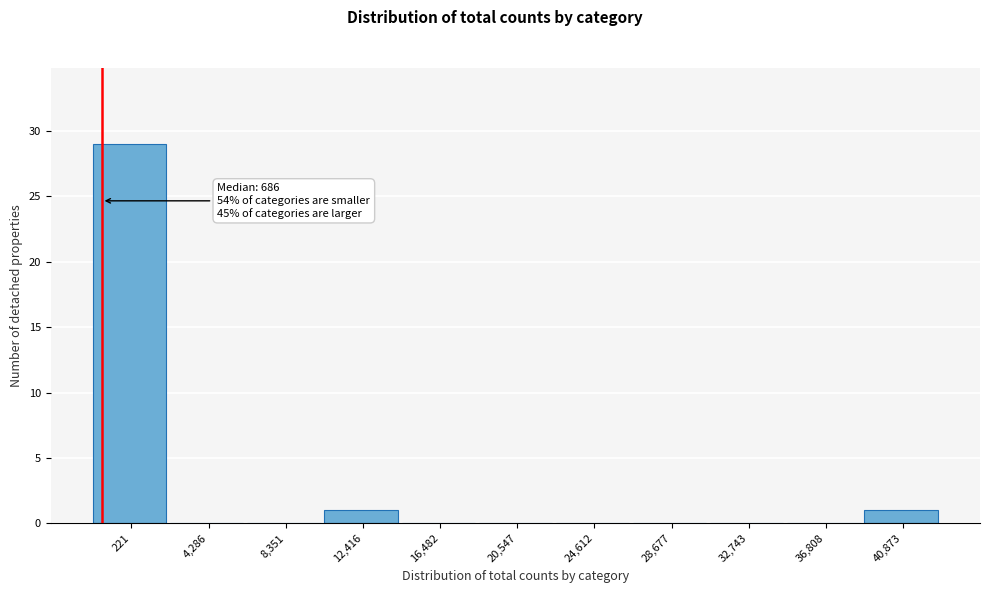

Reading left to right, transcribe all the data shown in this chart.

221=29	4,286=0	8,351=0	12,416=1	16,482=0	20,547=0	24,612=0	28,677=0	32,743=0	36,808=0	40,873=1